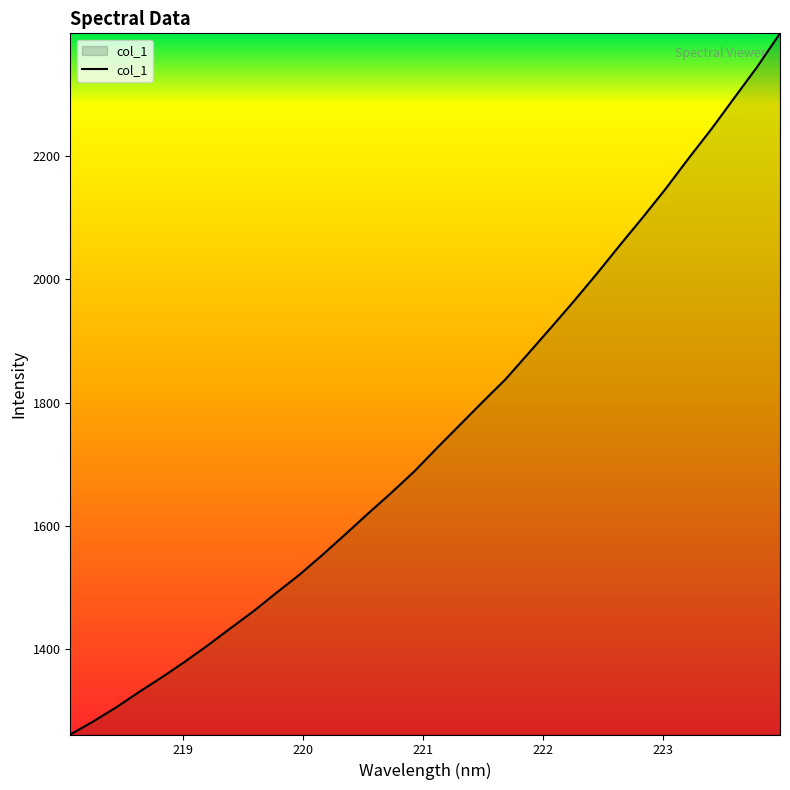

What is the greatest value displayed?

2399.1